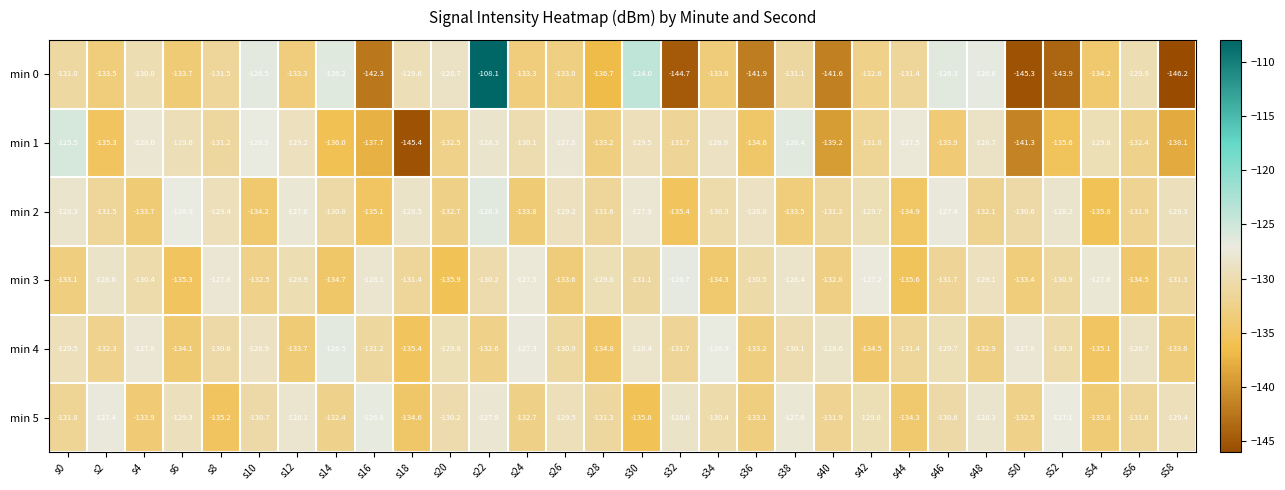

What is the sum of the min 1 values at s24 and s22?

-258.4